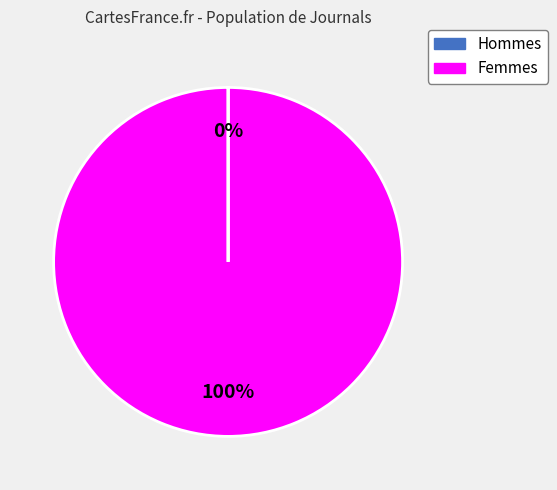

Does any single category account for the majority?

Yes